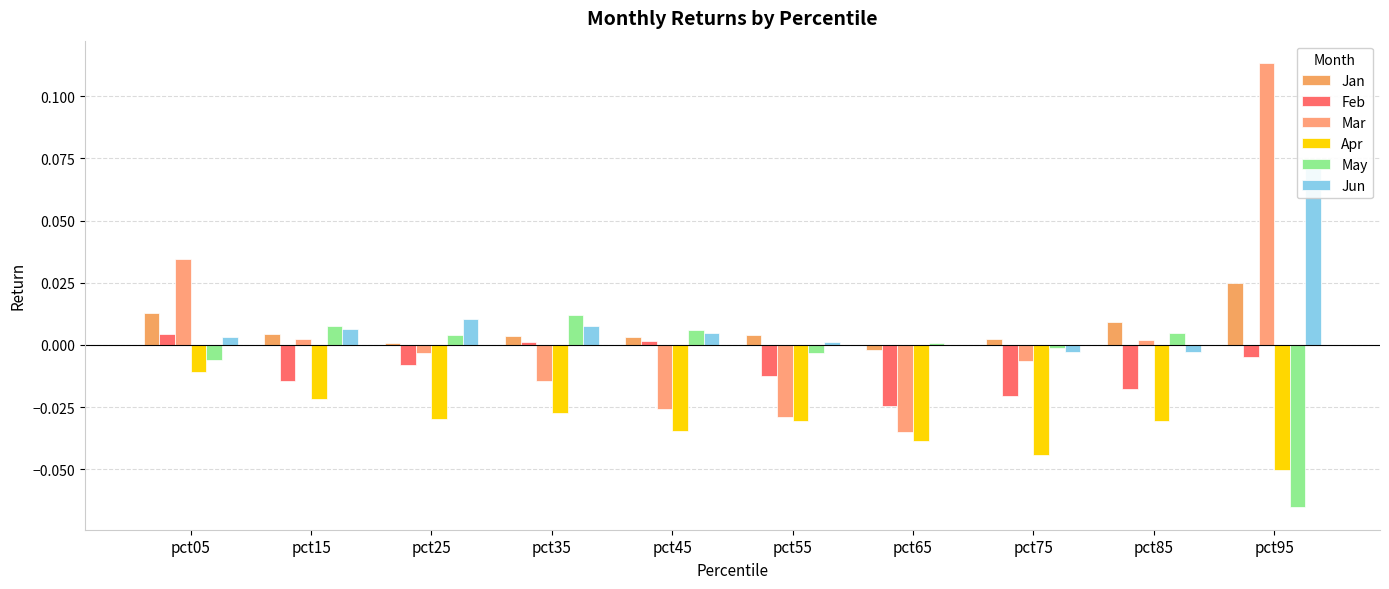

What are all the series names shown in the legend?

Jan, Feb, Mar, Apr, May, Jun